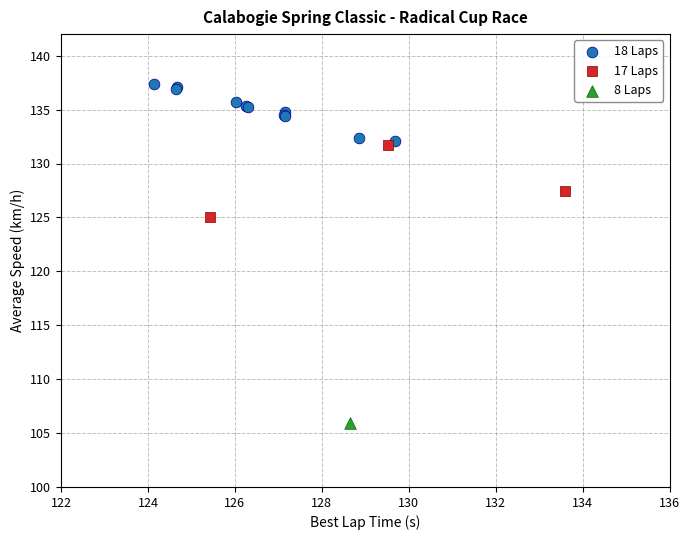

Which series reaches the maximum Y coordinate?

18 Laps